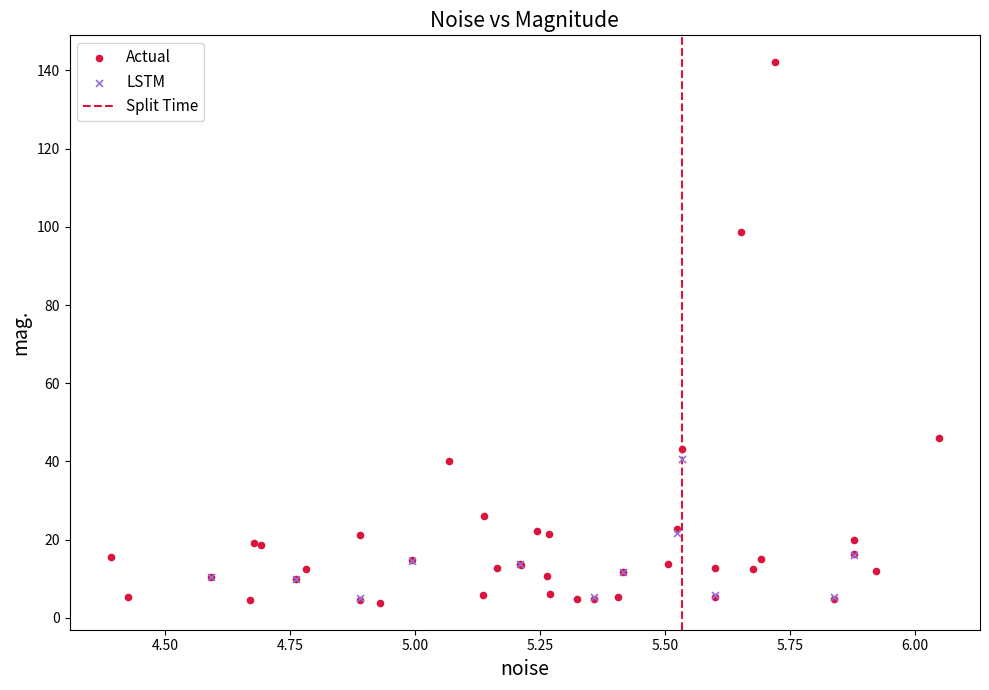

Which series contains the highest Y value?

Actual